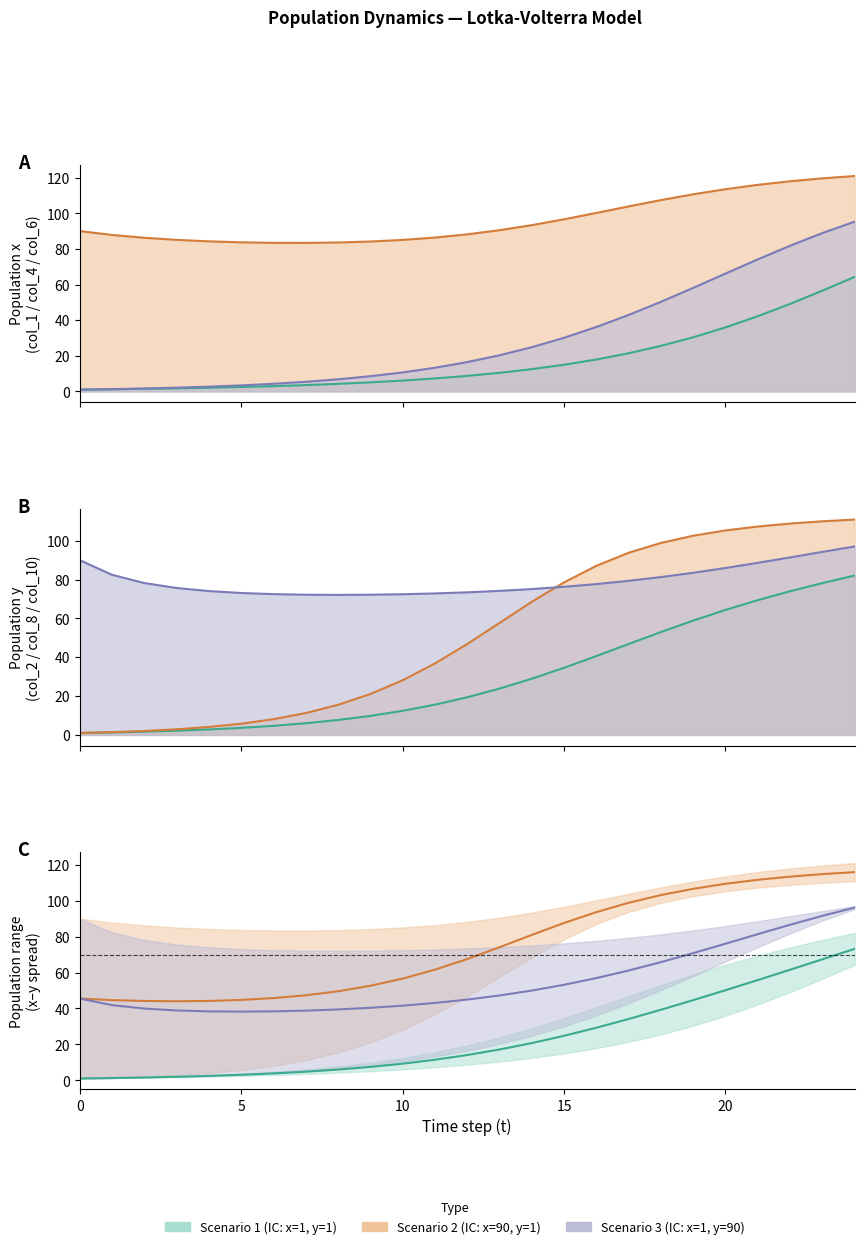

Does the chart display data point markers on the line(s)?

No